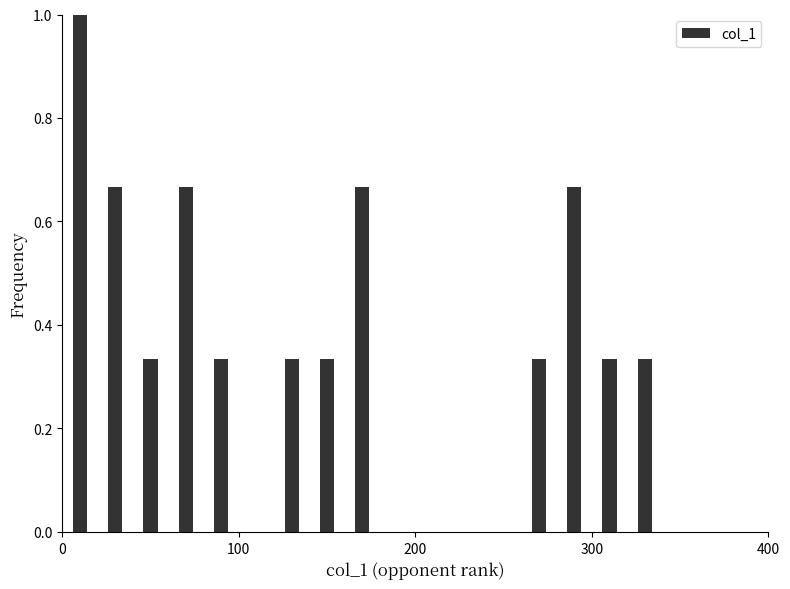

Around what value on the x-axis is the tallest bar? Give the approximate position of its centre, as read against the axis.

10